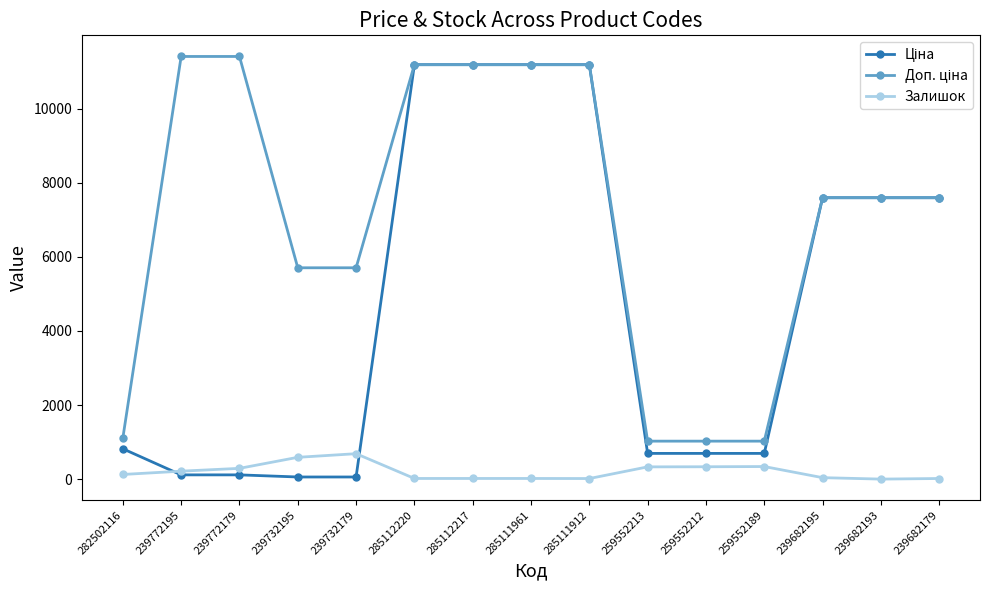

What is the maximum value shown in the chart?

11410.0